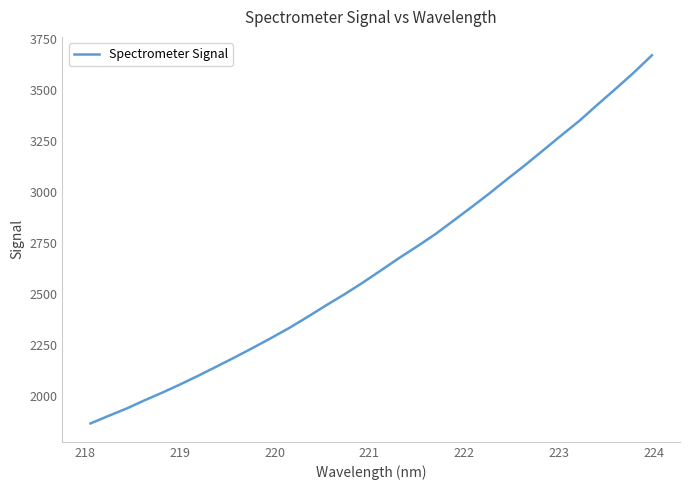

Is this an area chart (filled region under the line)?

No